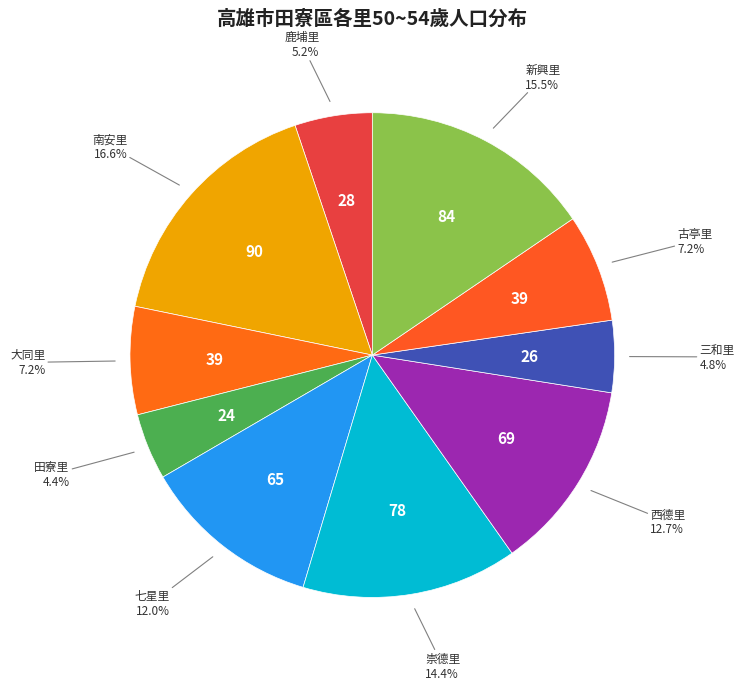

Count the number of slices in the pie.

10